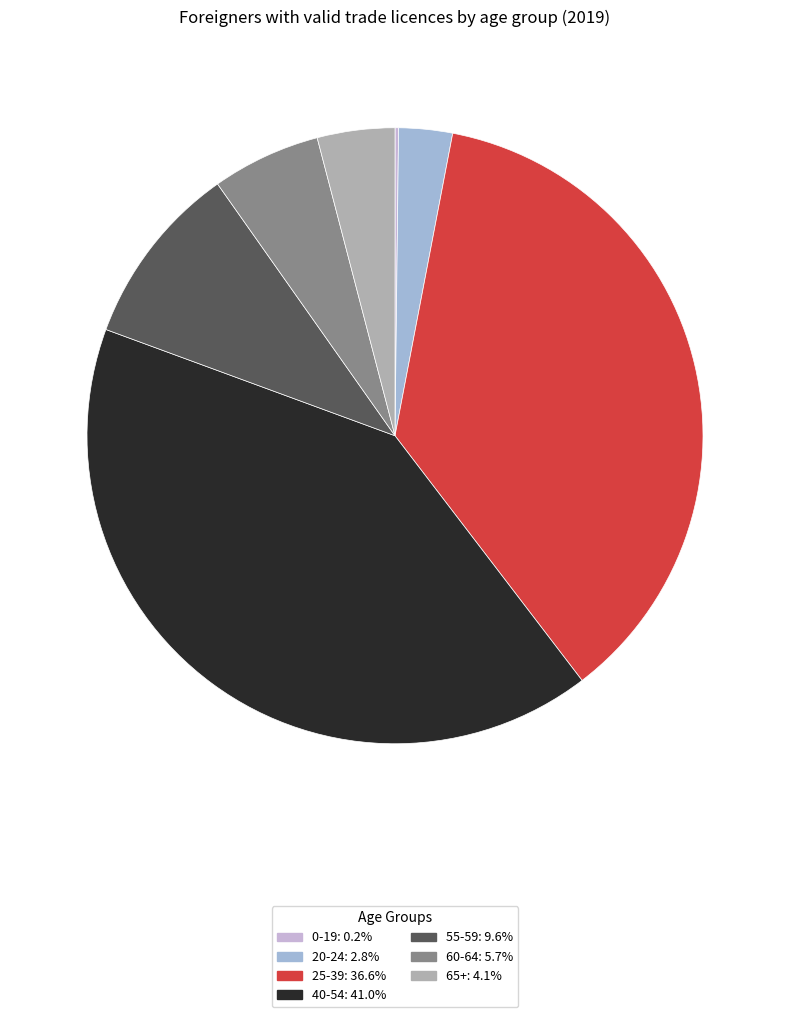

Approximately how many times larger is the value at 40-54 compared to 65+?

10.1